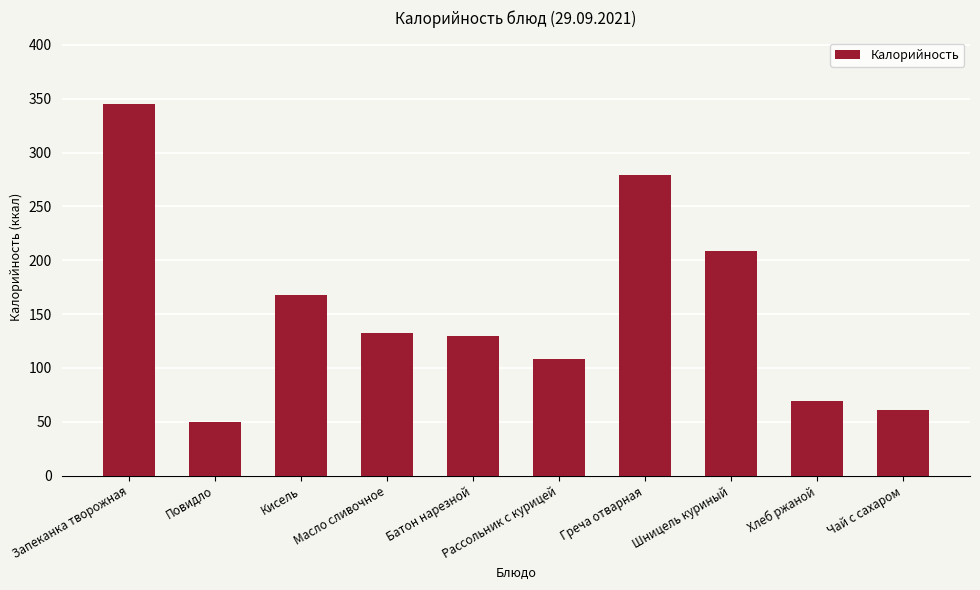

What is the label of the 1st bar from the left?

Запеканка творожная